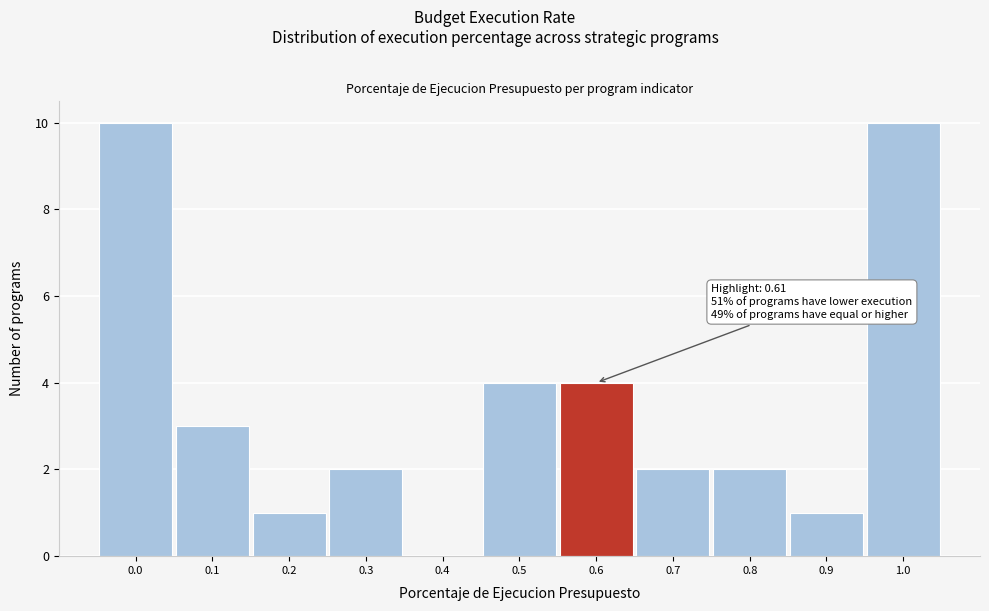

Reading left to right, extract all data points from this chart.

0.0=10	0.1=3	0.2=1	0.3=2	0.4=0	0.5=4	0.6=4	0.7=2	0.8=2	0.9=1	1.0=10